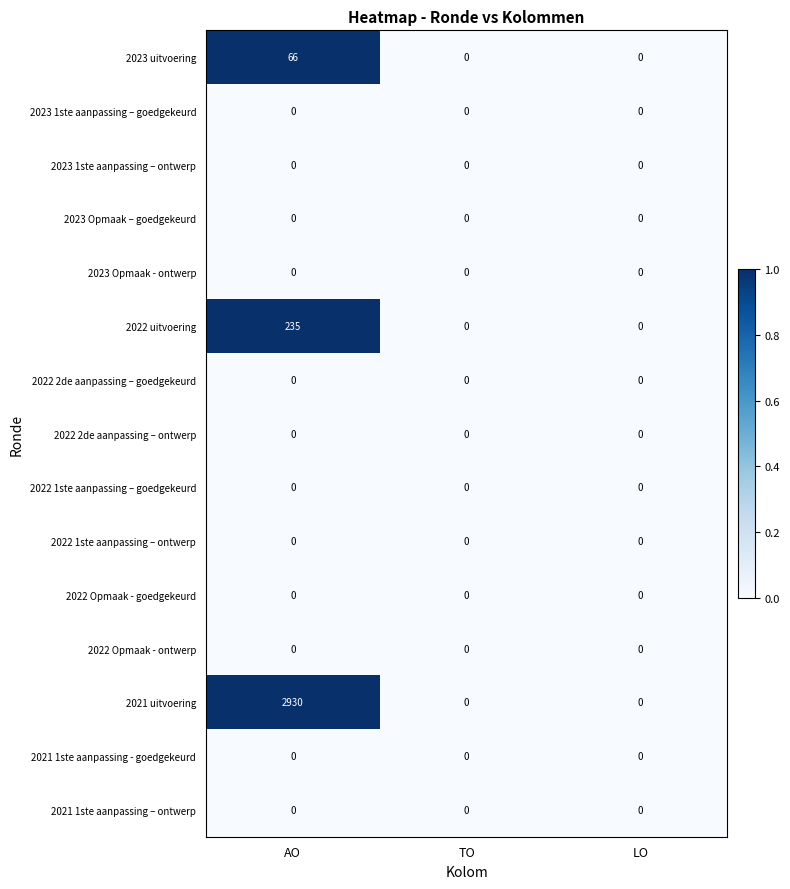

What is the maximum value shown in the chart?

2930